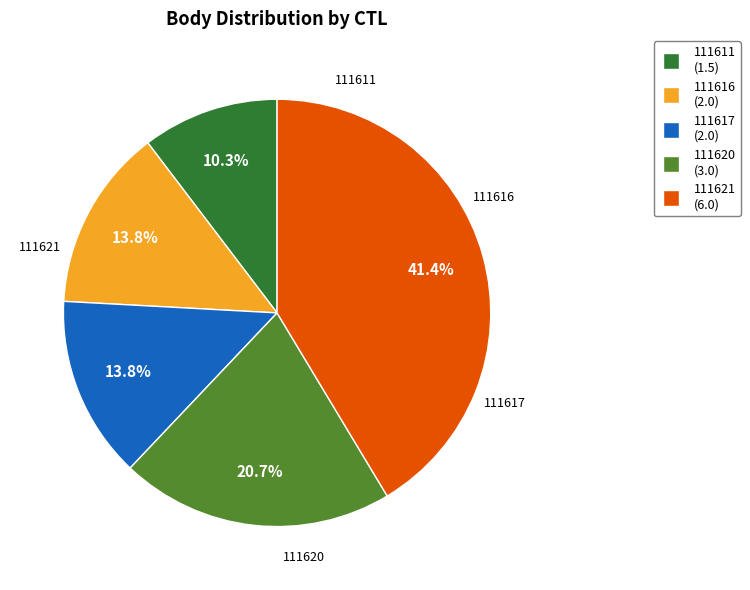

Does any single category account for the majority?

No